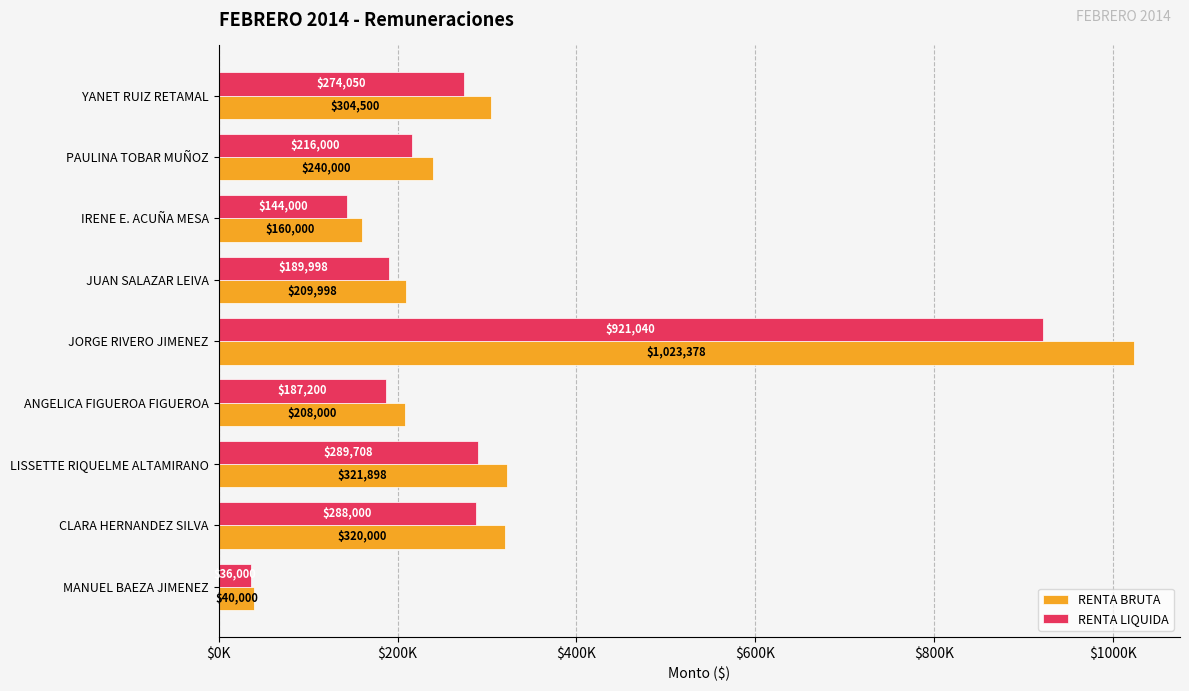

What is the highest value of the RENTA LIQUIDA series?

921040